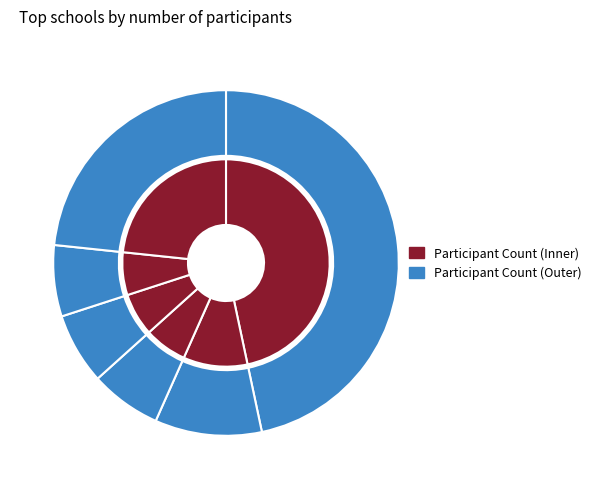

Does BEATA IMELDA account for over 50% of the chart?

No